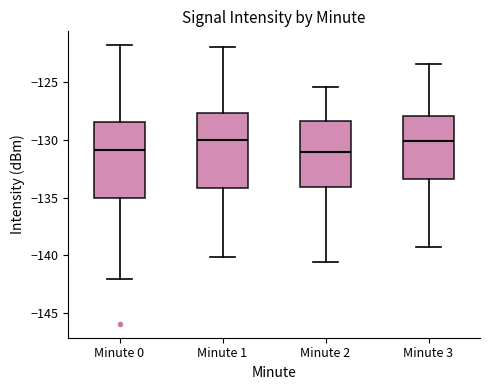

Reading left to right, transcribe this box plot: for each box, give where its median line is, the range the box spans, and where its two whiskers end, as read against the y-axis. The values are not printed on the chart, so give them approximately, as read against the axis.

Minute 0: median -131.0, box -135.0 to -128.5, whiskers -142.0 to -122.0
Minute 1: median -130.0, box -134.0 to -127.5, whiskers -140.0 to -122.0
Minute 2: median -131.0, box -134.0 to -128.5, whiskers -140.5 to -125.5
Minute 3: median -130.0, box -133.5 to -128.0, whiskers -139.0 to -123.5